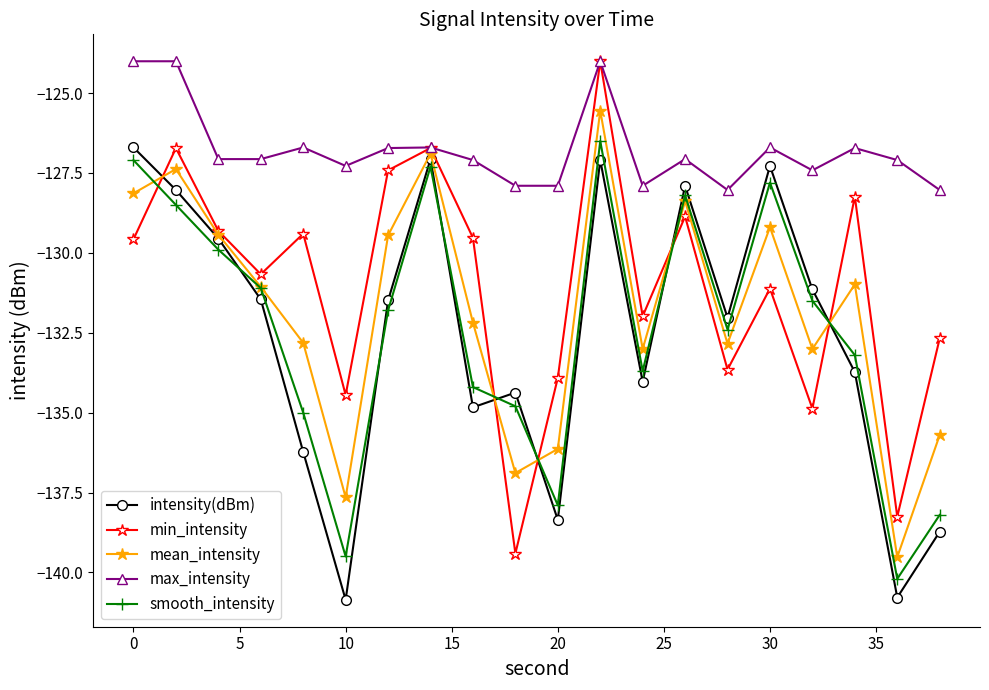

Which series has the largest total across all categories?

max_intensity